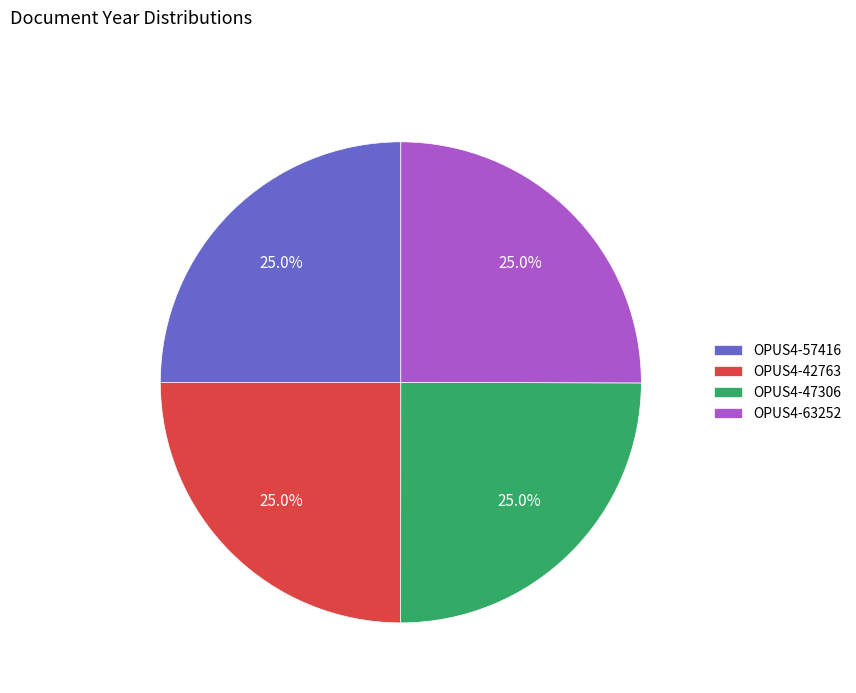

Is there a majority slice in this chart?

No